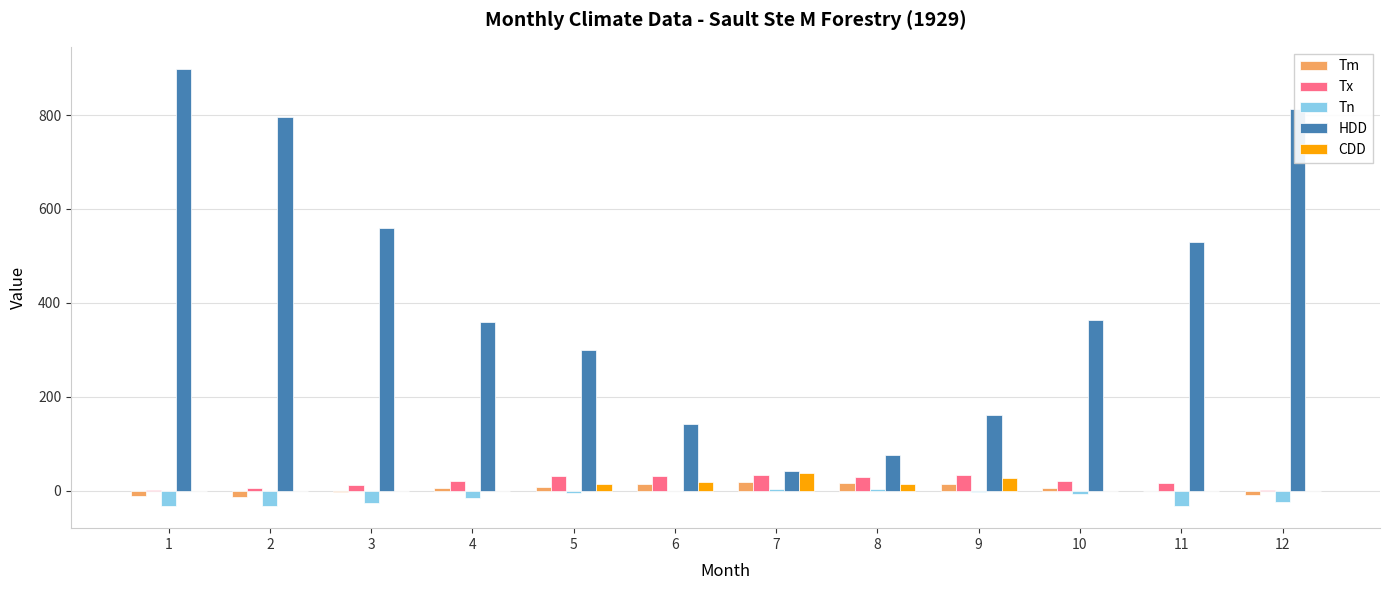

Which series has the largest total across all categories?

HDD